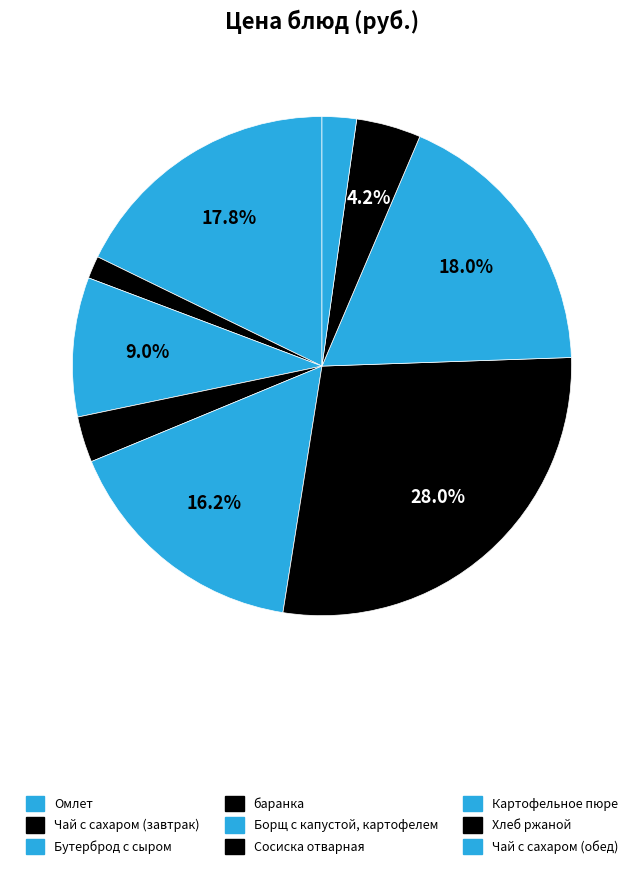

True or false: баранка accounts for 3% of the total.

True